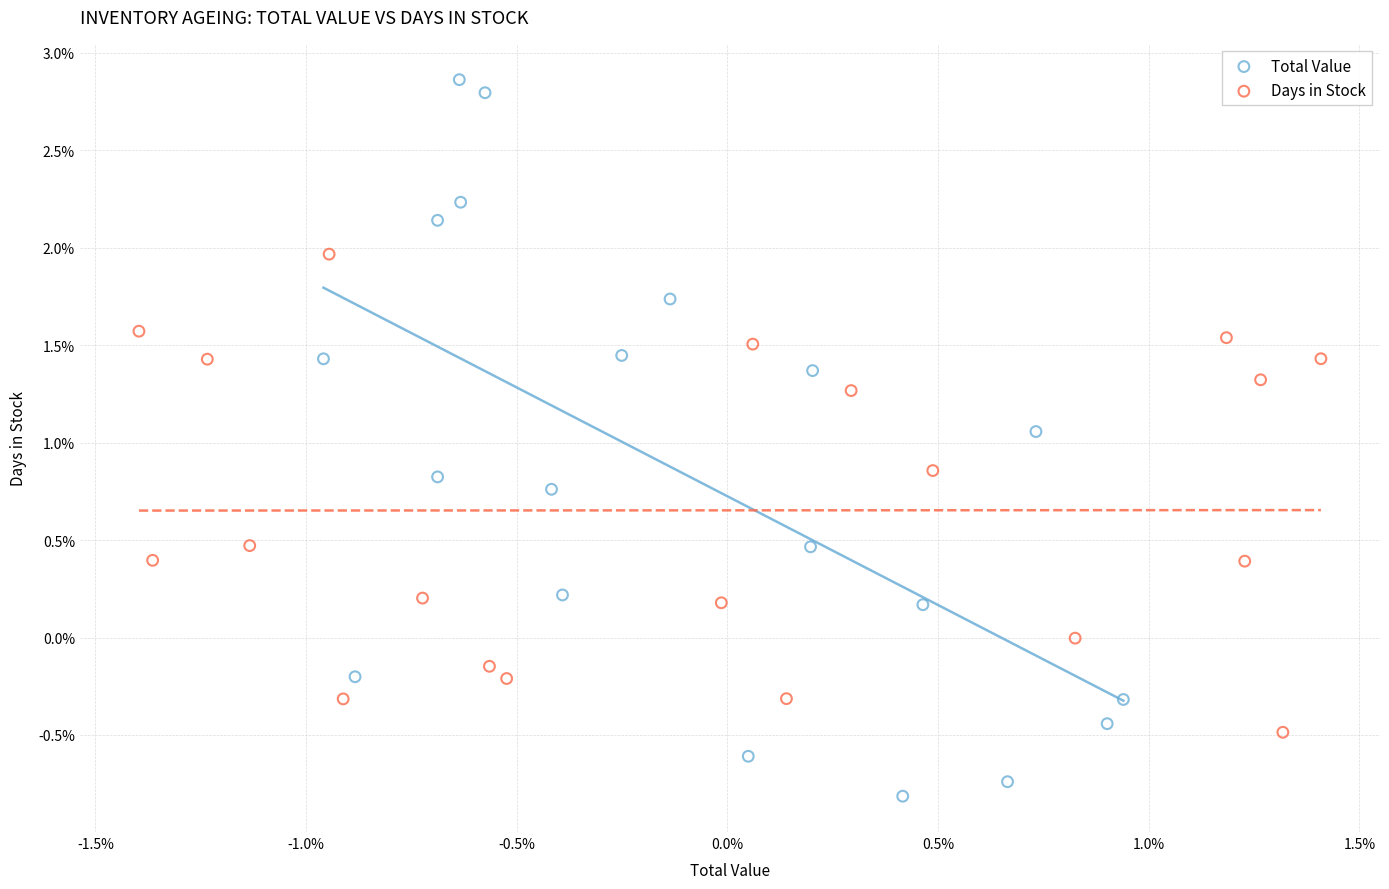

Which series reaches the maximum Y coordinate?

Total Value